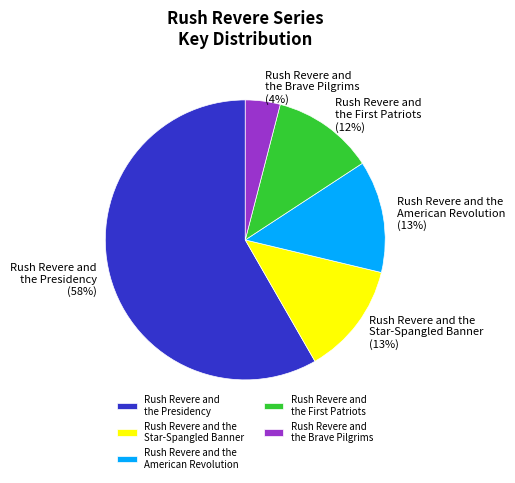

The Rush Revere and the Presidency slice represents 58% of the pie. True or false?

True